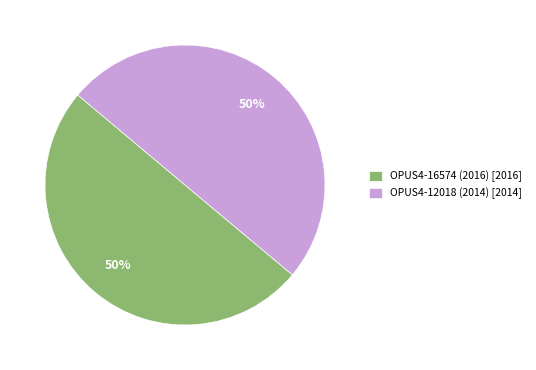

To the nearest percent, what percentage of the pie is OPUS4-16574 (2016)?

50%